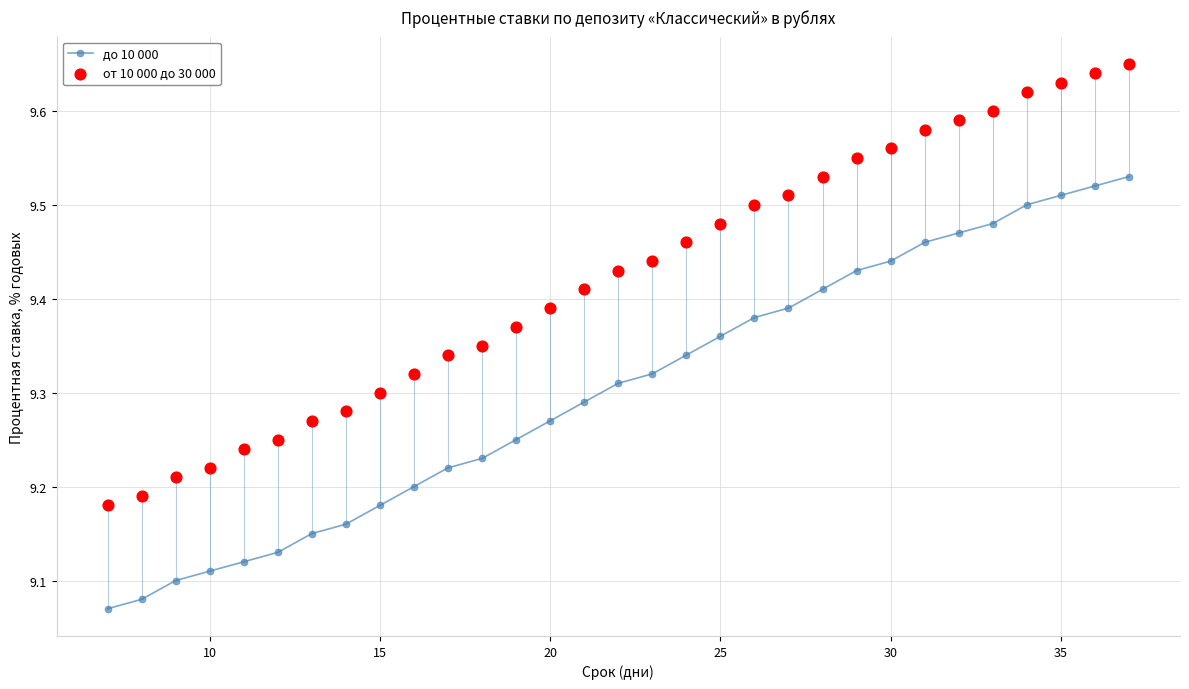

Which series has the largest total across all categories?

от 10 000 до 30 000